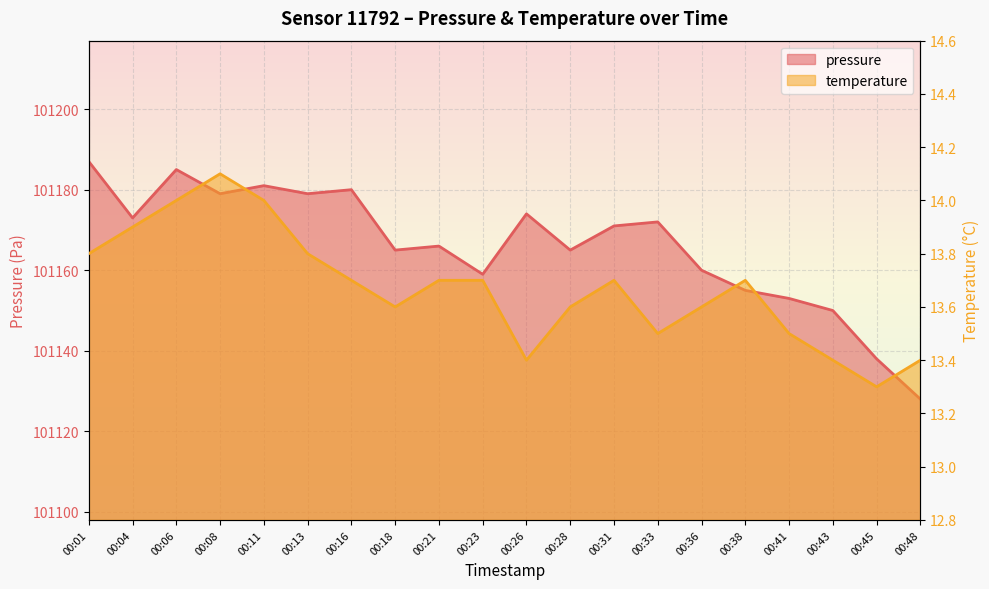

What is the value of the temperature point at the 14th from the left?

13.5